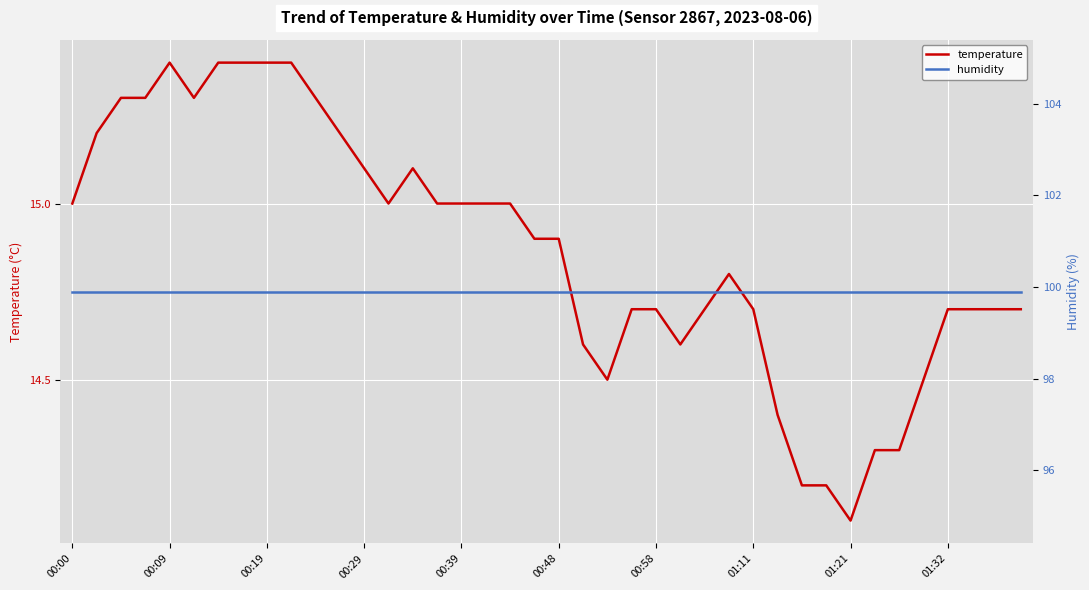

What is the highest value of the temperature series?

15.4